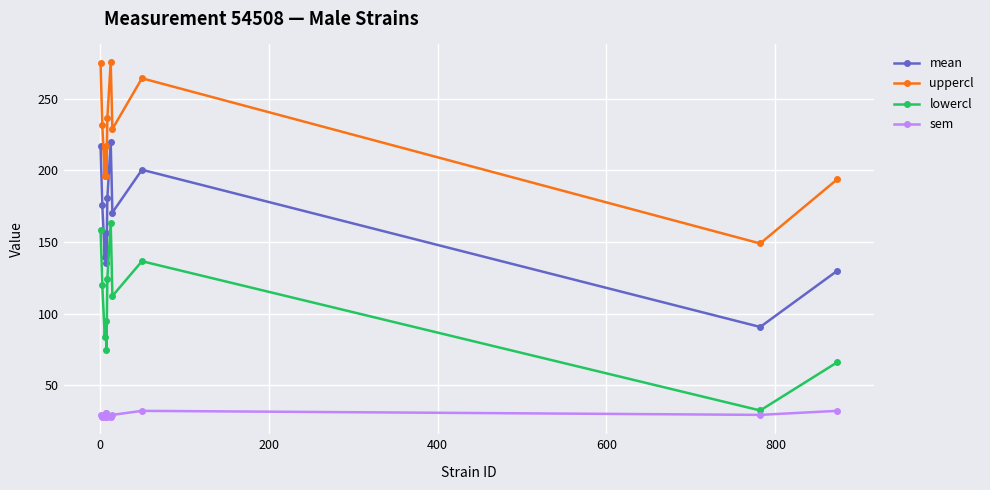

True or false: mean and uppercl intersect in this chart.

False